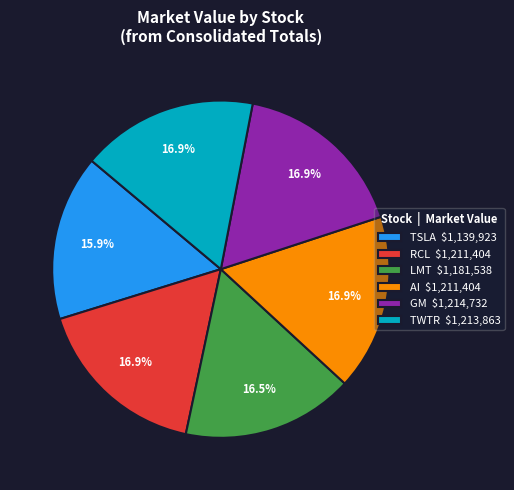

Is there a majority slice in this chart?

No